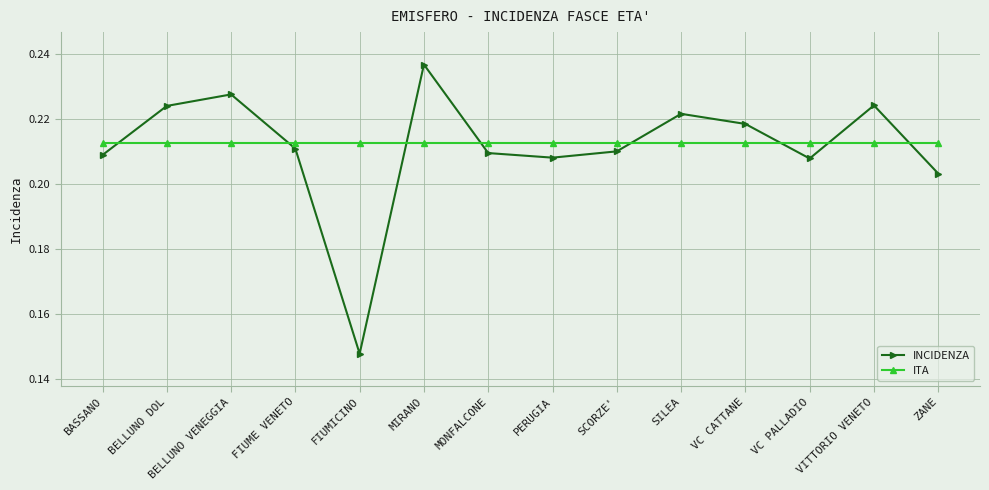

Which series has the largest range (max minus min)?

INCIDENZA